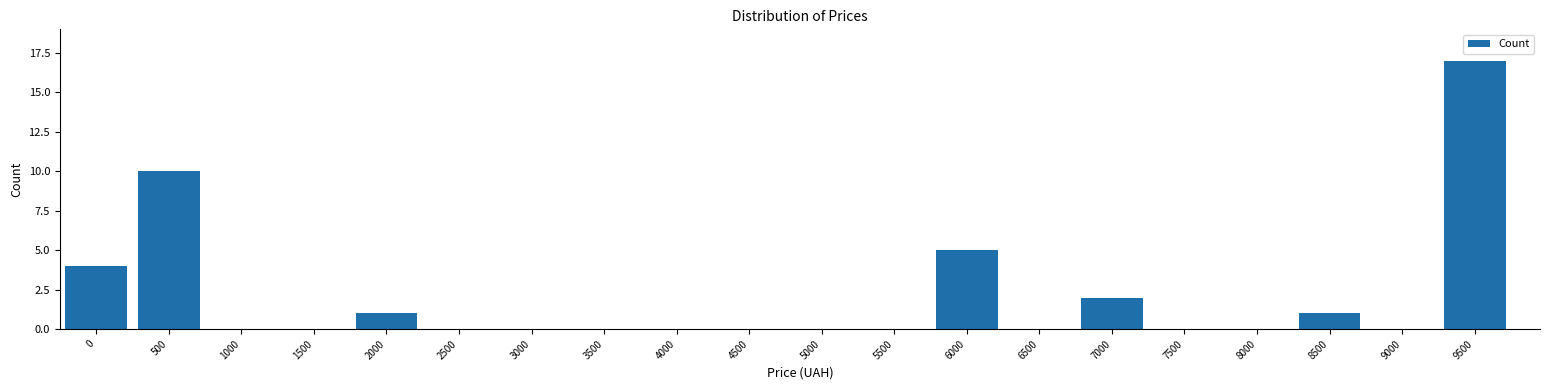

Reading left to right, extract all data points from this chart.

0=4	500=10	1000=0	1500=0	2000=1	2500=0	3000=0	3500=0	4000=0	4500=0	5000=0	5500=0	6000=5	6500=0	7000=2	7500=0	8000=0	8500=1	9000=0	9500=17